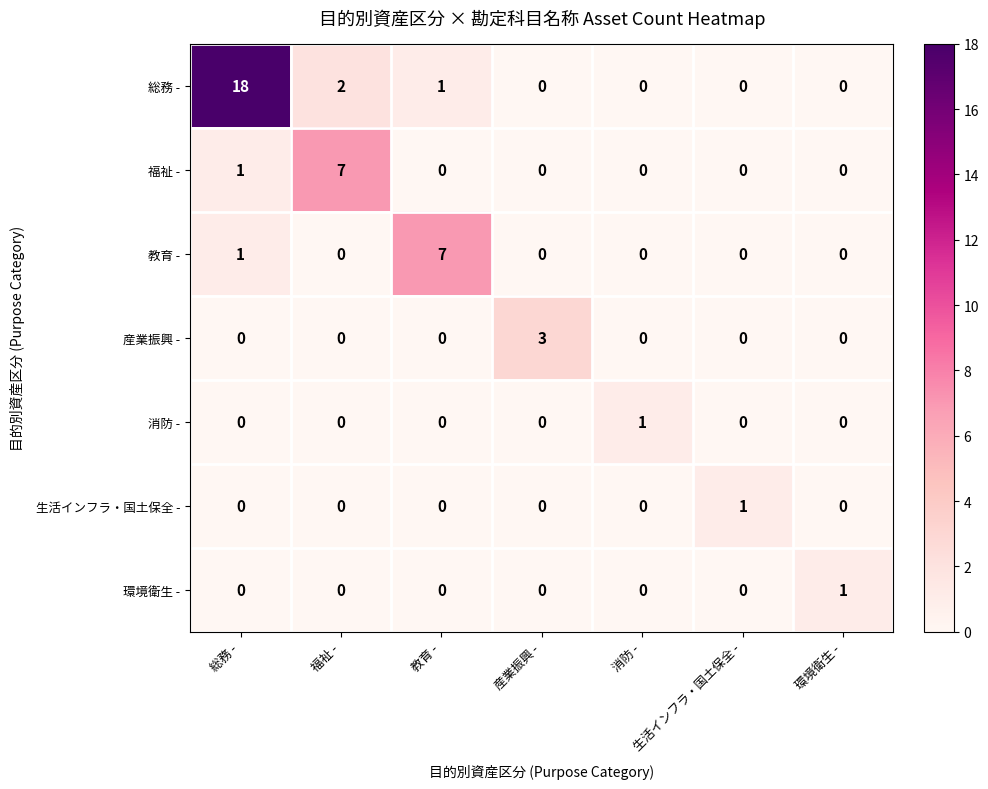

How many data points does each series have?

7